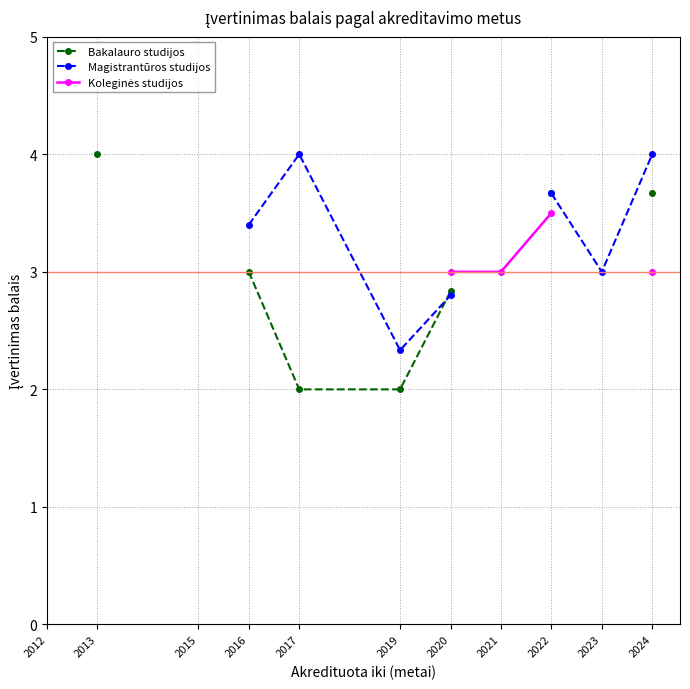

True or false: Koleginės studijos has more than 2 interior local peaks.

False